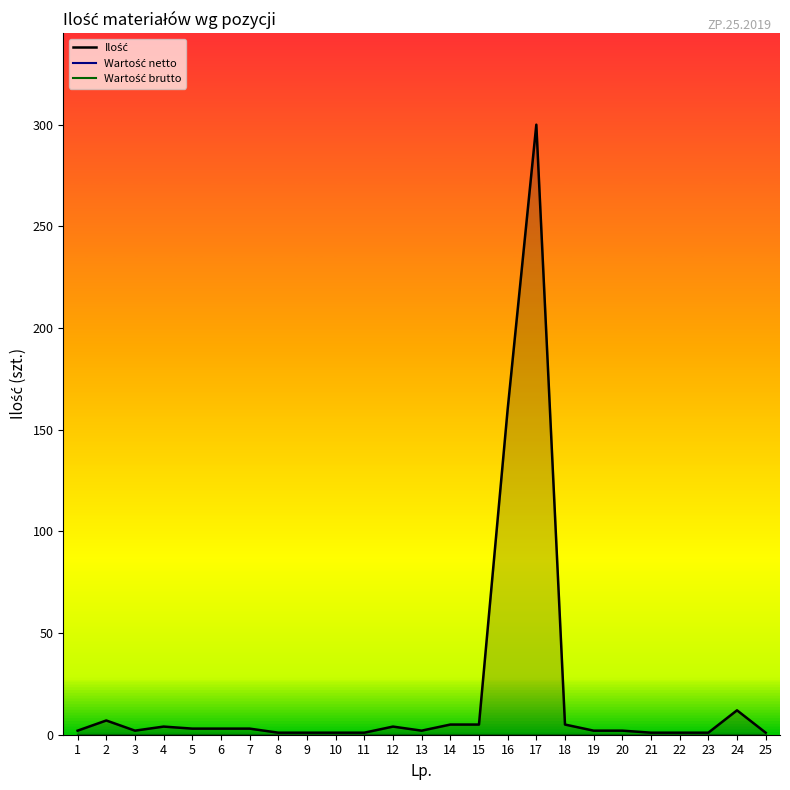

Which series has the largest total across all categories?

Ilość